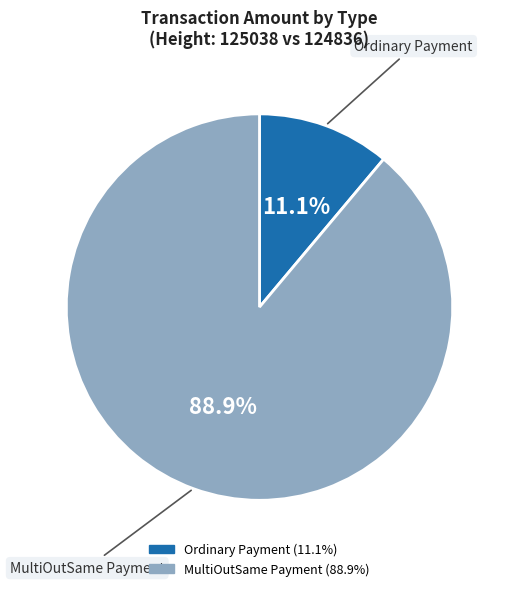

Does any single category account for the majority?

Yes